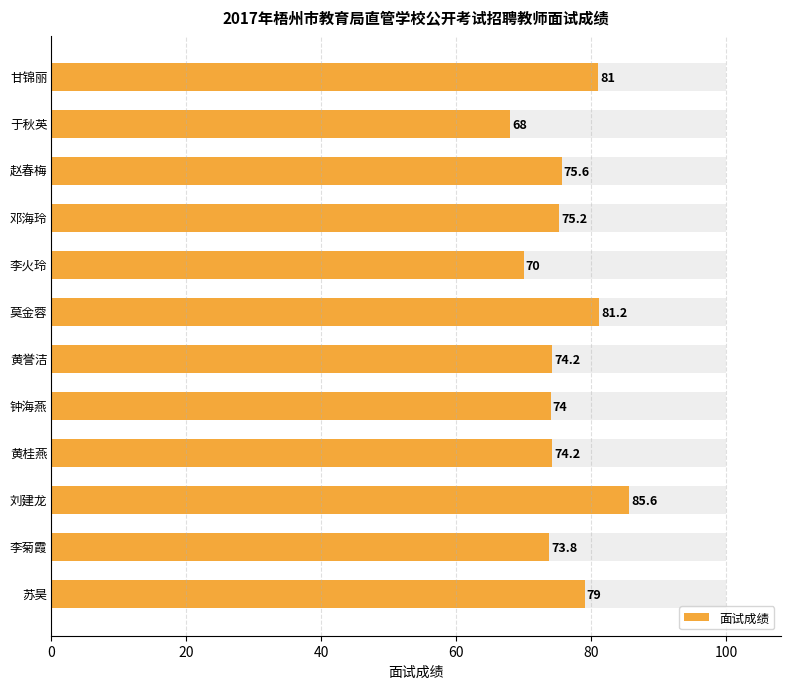

What is the sum of all values?

911.8